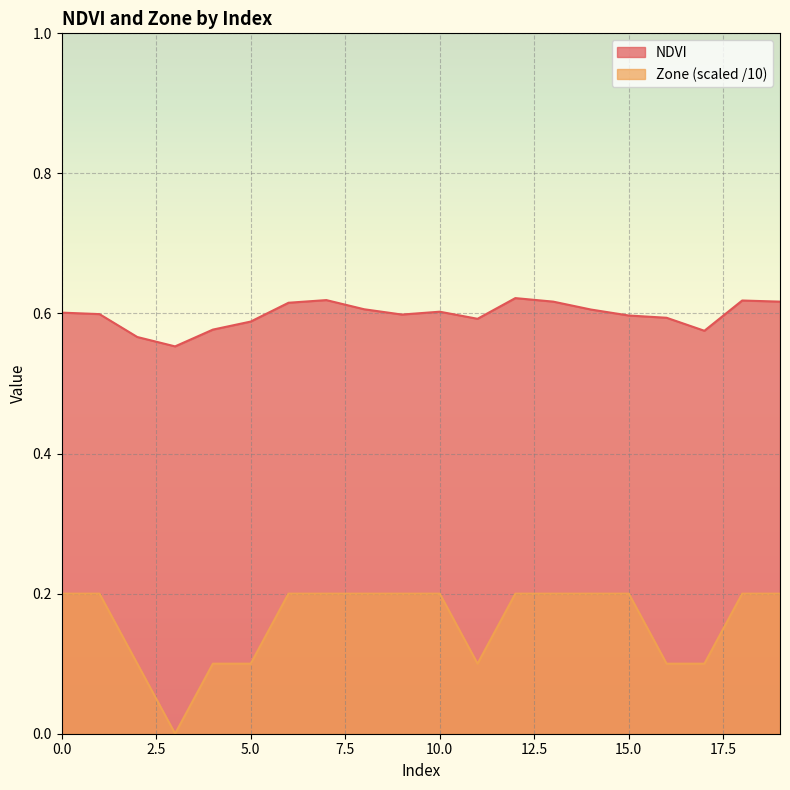

What is the average value of the NDVI series?

0.6